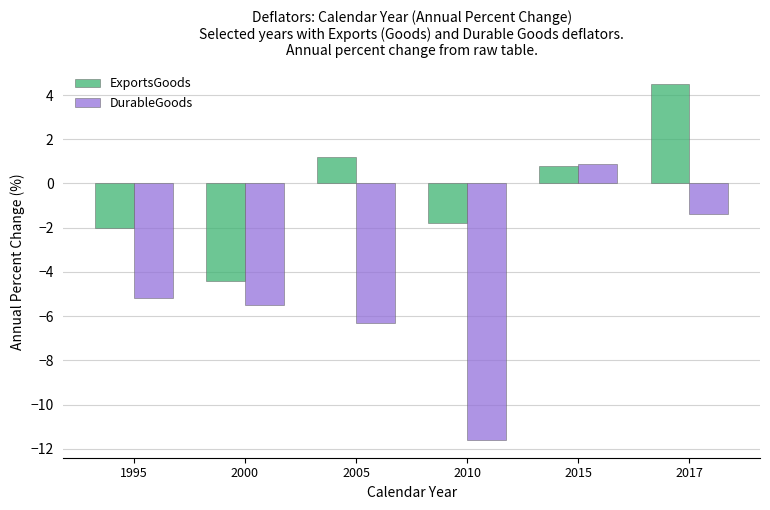

Reading left to right, transcribe all the data shown in this chart.

ExportsGoods: 1995=-2.0	2000=-4.4	2005=1.2	2010=-1.8	2015=0.8	2017=4.5
DurableGoods: 1995=-5.2	2000=-5.5	2005=-6.3	2010=-11.6	2015=0.9	2017=-1.4